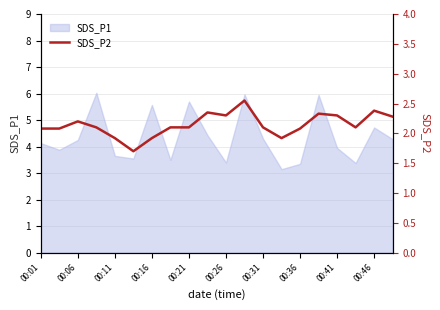

The SDS_P1 series shows 4.0 at 00:41. True or false?

True